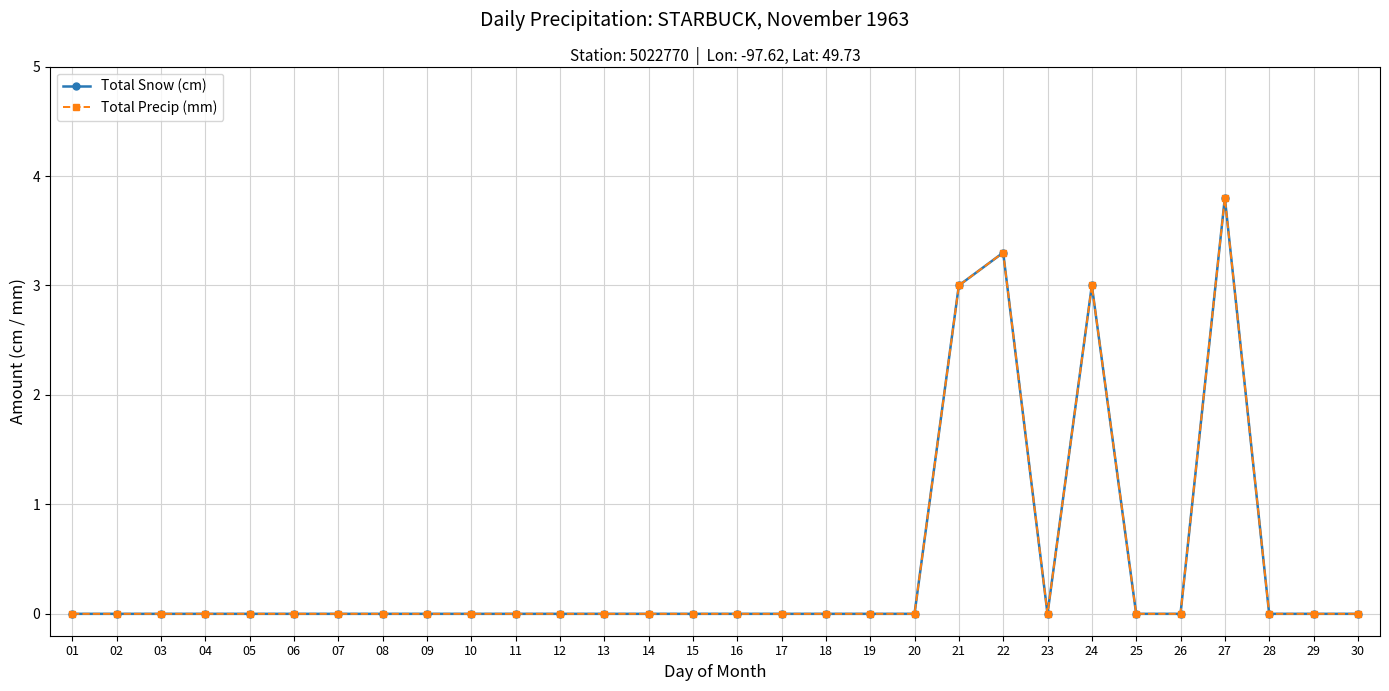

At which category does Total Precip (mm) reach its first local valley?

23